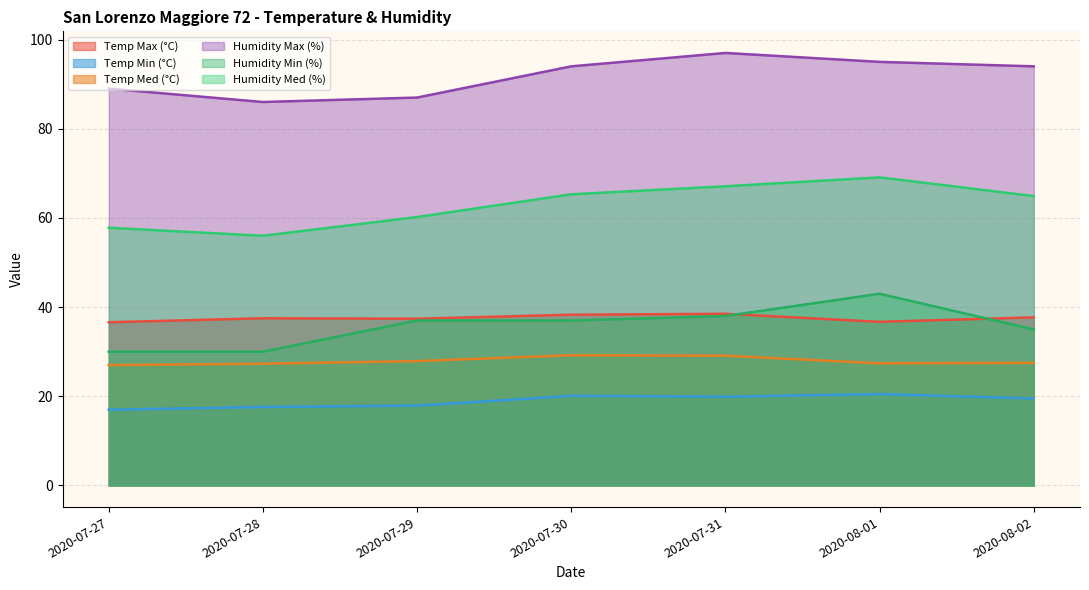

Does the chart have visible grid lines?

Yes